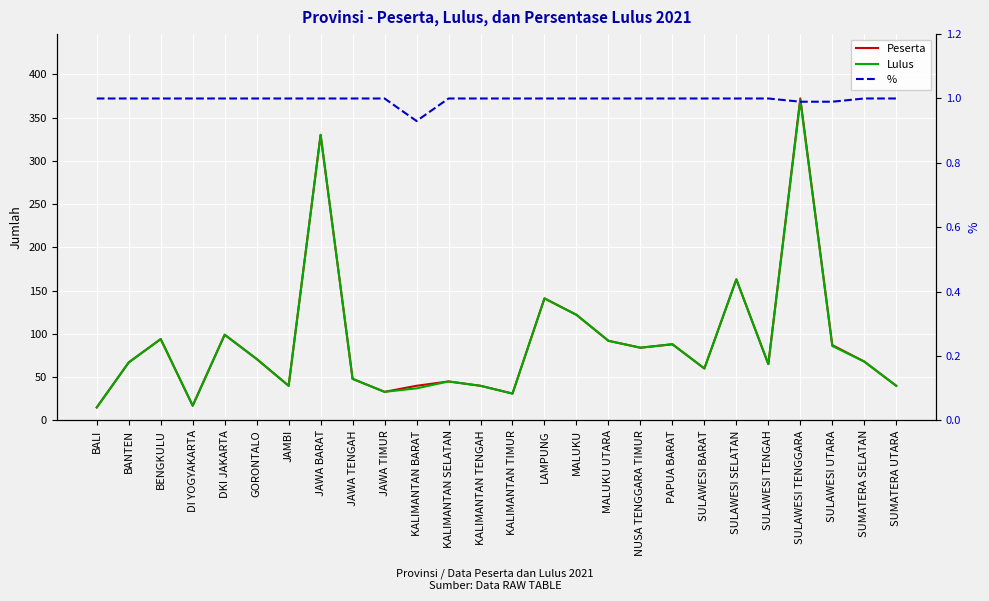

What is the highest value of the Peserta series?

372.0